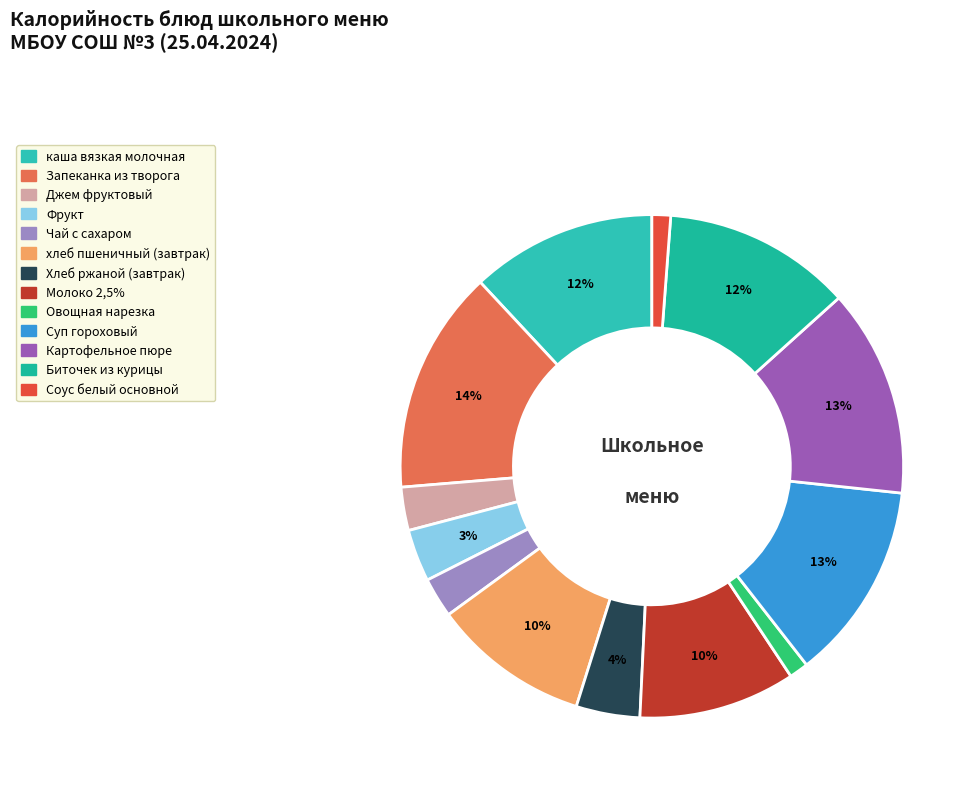

Rank the categories by value from lowest to highest.

Соус белый основной, Овощная нарезка, Чай с сахаром, Джем фруктовый, Фрукт, Хлеб ржаной (завтрак), Молоко 2,5%, хлеб пшеничный (завтрак), каша вязкая молочная, Биточек из курицы, Суп гороховый, Картофельное пюре, Запеканка из творога